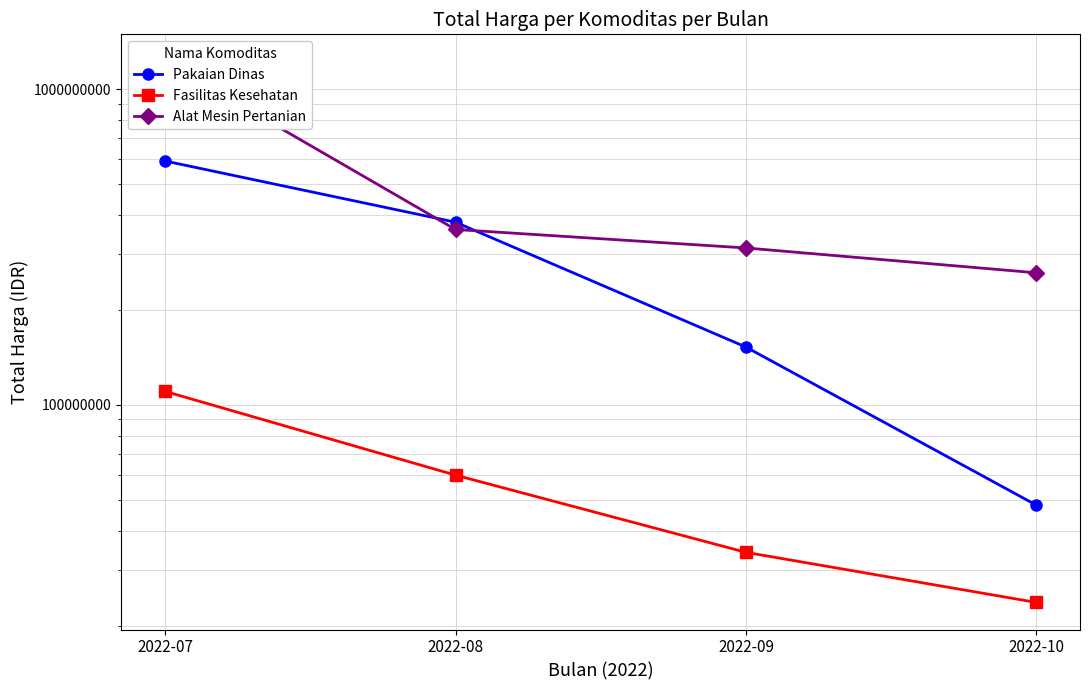

How many data points in Alat Mesin Pertanian are less than 359500000?

2